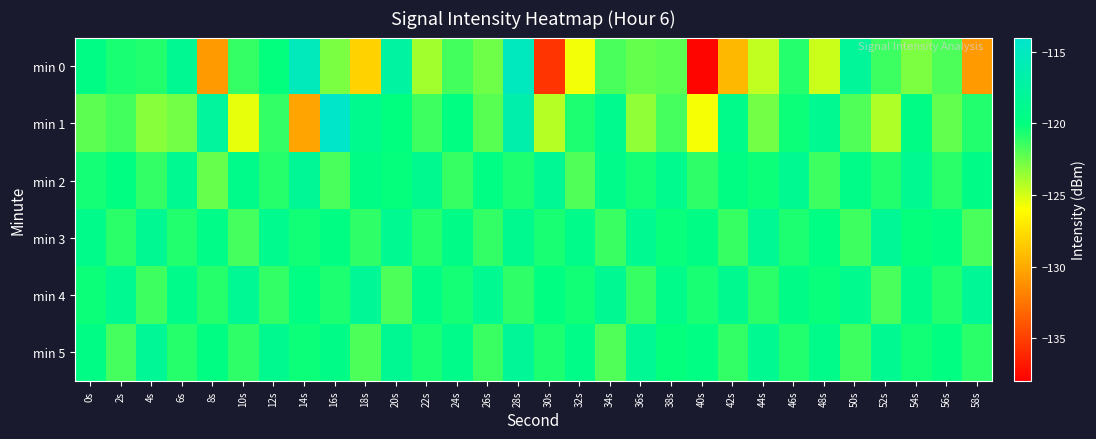

Reading left to right, what are all the values shown in this chart?

min 0: 0s=-119.5	2s=-120.6	4s=-120.8	6s=-118.4	8s=-130.7	10s=-121.2	12s=-120.1	14s=-115.3	16s=-122.9	18s=-128.1	20s=-117.3	22s=-123.8	24s=-121.6	26s=-122.6	28s=-115.0	30s=-135.5	32s=-125.7	34s=-121.7	36s=-122.4	38s=-122.1	40s=-137.7	42s=-129.3	44s=-124.5	46s=-120.9	48s=-124.8	50s=-118.0	52s=-121.4	54s=-122.9	56s=-121.8	58s=-130.7
min 1: 0s=-122.2	2s=-121.6	4s=-123.2	6s=-122.7	8s=-117.7	10s=-125.5	12s=-121.2	14s=-130.3	16s=-114.3	18s=-118.8	20s=-120.0	22s=-121.5	24s=-119.8	26s=-122.1	28s=-116.5	30s=-124.3	32s=-120.7	34s=-118.9	36s=-123.4	38s=-121.6	40s=-125.8	42s=-119.2	44s=-122.7	46s=-120.3	48s=-118.6	50s=-121.9	52s=-124.1	54s=-119.5	56s=-122.3	58s=-120.8
min 2: 0s=-120.5	2s=-119.8	4s=-121.2	6s=-118.6	8s=-122.4	10s=-119.1	12s=-120.9	14s=-118.3	16s=-121.7	18s=-119.5	20s=-120.1	22s=-118.8	24s=-121.3	26s=-119.6	28s=-120.7	30s=-118.4	32s=-121.9	34s=-119.2	36s=-120.5	38s=-118.9	40s=-121.1	42s=-119.7	44s=-120.3	46s=-118.6	48s=-121.5	50s=-119.3	52s=-120.8	54s=-118.7	56s=-121.0	58s=-119.4
min 3: 0s=-119.2	2s=-121.0	4s=-118.5	6s=-120.8	8s=-119.3	10s=-121.6	12s=-118.9	14s=-120.4	16s=-119.7	18s=-121.1	20s=-118.6	22s=-120.9	24s=-119.4	26s=-121.2	28s=-118.8	30s=-120.6	32s=-119.1	34s=-121.4	36s=-118.7	38s=-120.2	40s=-119.5	42s=-121.3	44s=-118.4	46s=-120.7	48s=-119.6	50s=-121.5	52s=-118.3	54s=-120.1	56s=-119.8	58s=-121.7
min 4: 0s=-120.3	2s=-118.7	4s=-121.5	6s=-119.1	8s=-120.9	10s=-118.4	12s=-121.2	14s=-119.6	16s=-120.7	18s=-118.2	20s=-121.8	22s=-119.3	24s=-120.5	26s=-118.6	28s=-121.1	30s=-119.8	32s=-120.4	34s=-118.5	36s=-121.3	38s=-119.1	40s=-120.6	42s=-118.8	44s=-121.0	46s=-119.4	48s=-120.2	50s=-118.9	52s=-121.7	54s=-119.2	56s=-120.8	58s=-118.3
min 5: 0s=-119.5	2s=-121.6	4s=-118.2	6s=-120.9	8s=-119.7	10s=-121.1	12s=-118.8	14s=-120.3	16s=-119.4	18s=-121.8	20s=-118.5	22s=-120.6	24s=-119.2	26s=-121.4	28s=-118.1	30s=-120.7	32s=-119.3	34s=-121.9	36s=-118.4	38s=-120.1	40s=-119.6	42s=-121.2	44s=-118.6	46s=-120.8	48s=-119.1	50s=-121.5	52s=-118.7	54s=-120.4	56s=-119.8	58s=-121.0